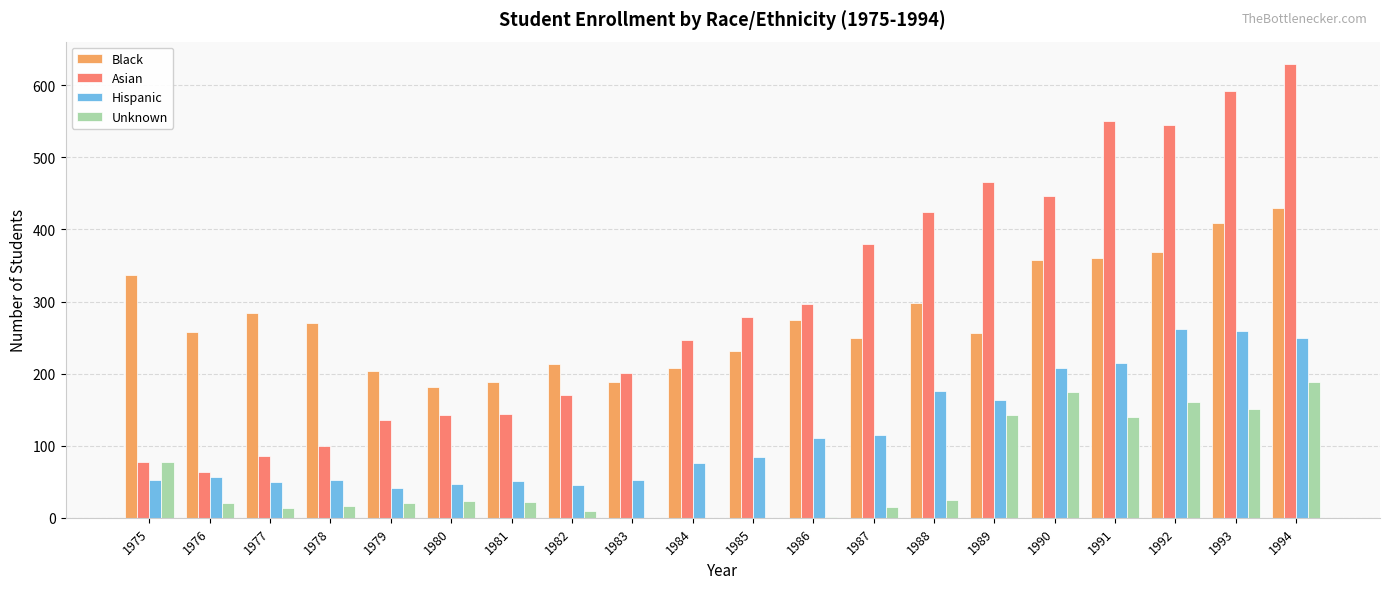

Between 1977 and 1988, which series saw the biggest shift?

Asian